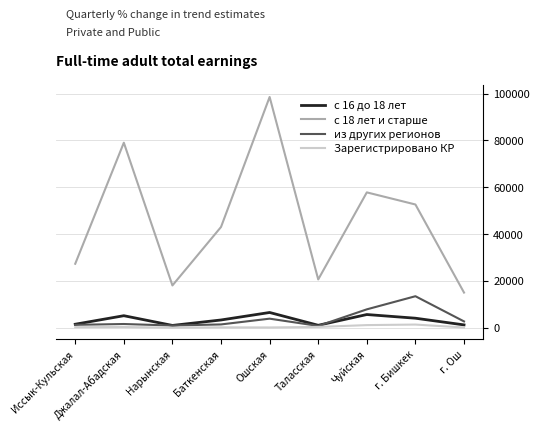

True or false: с 18 лет и старше and из других регионов intersect in this chart.

False